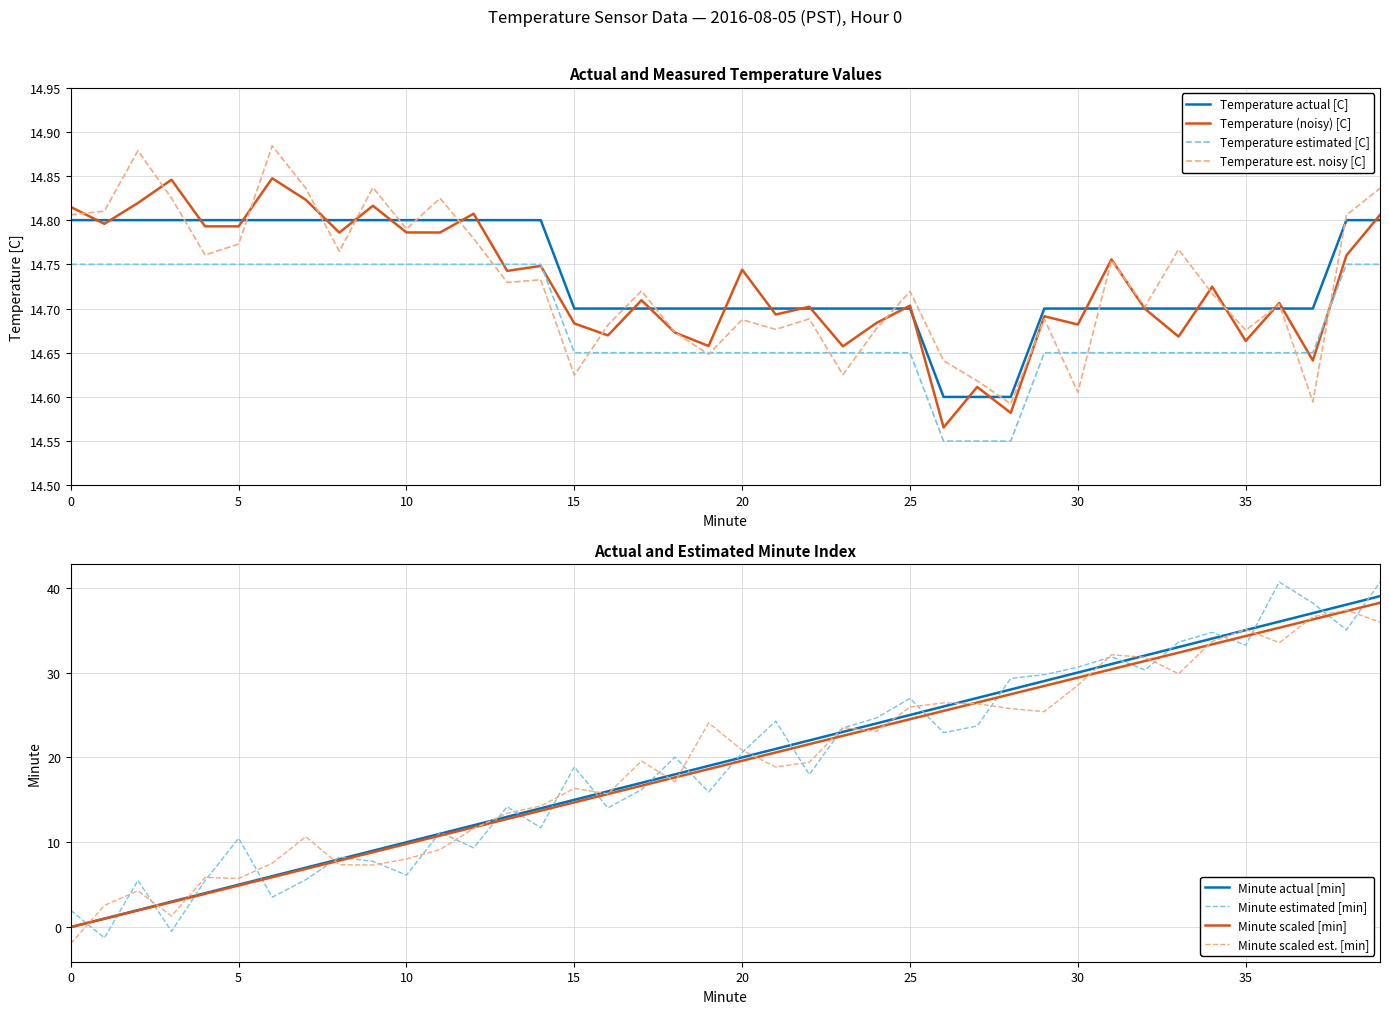

How many Temperature [C] values are between 14 and 15?

40